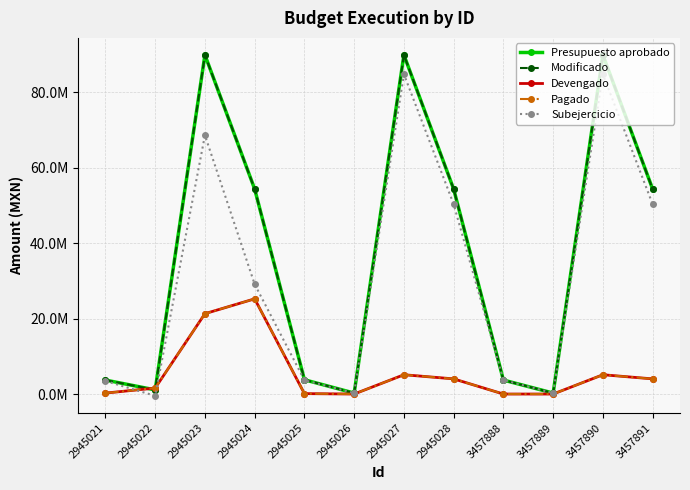

List the series in order of their peak value, lowest first.

Devengado, Pagado, Subejercicio, Presupuesto aprobado, Modificado